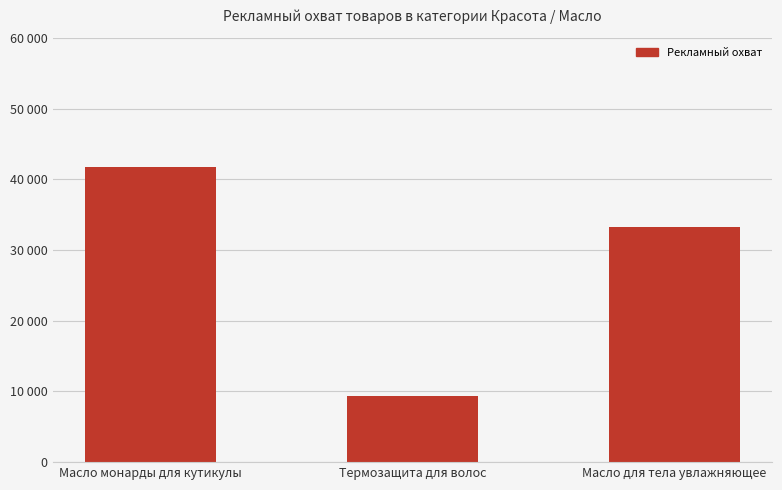

Reading right to left, extract all data points from this chart.

Масло для тела увлажняющее=33320	Термозащита для волос=9383	Масло монарды для кутикулы=41797